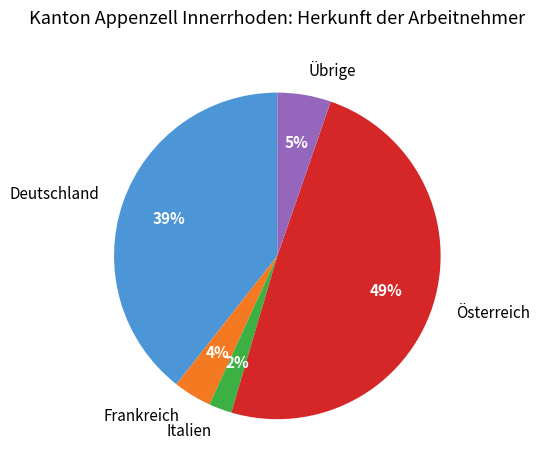

To the nearest percent, what is the combined percentage of Deutschland and Frankreich?

43%